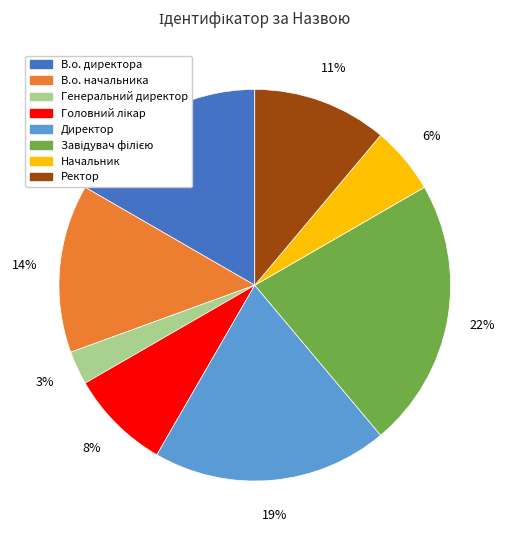

Is the sum of Директор and Начальник greater than half?

No